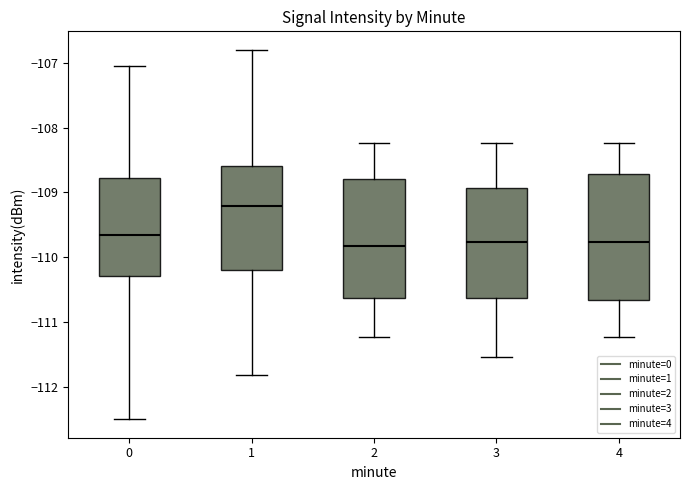

Comparing the boxes themselves (not the whiskers), which one is the tallest?

4